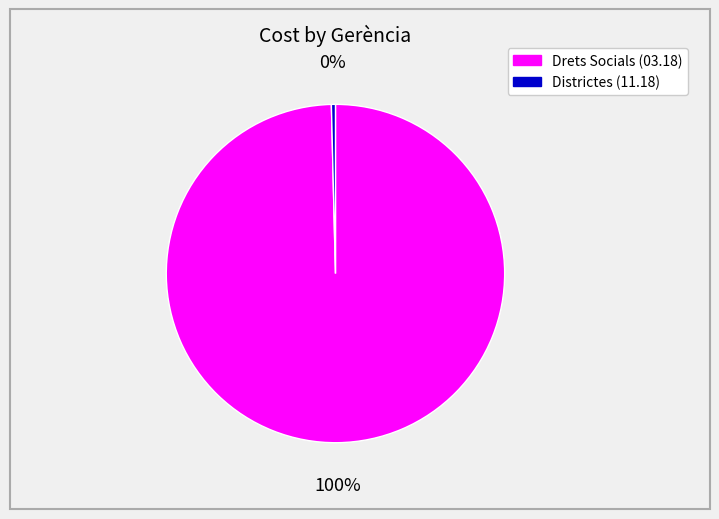

Does any single category account for the majority?

Yes